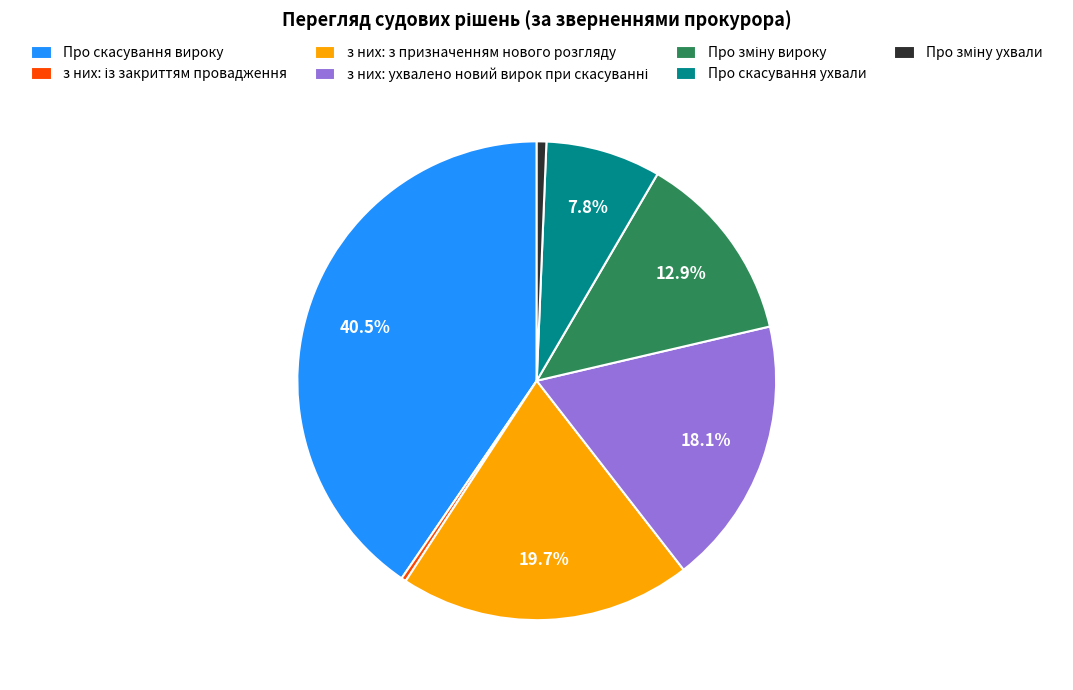

What is the largest slice in the pie chart?

Про скасування вироку